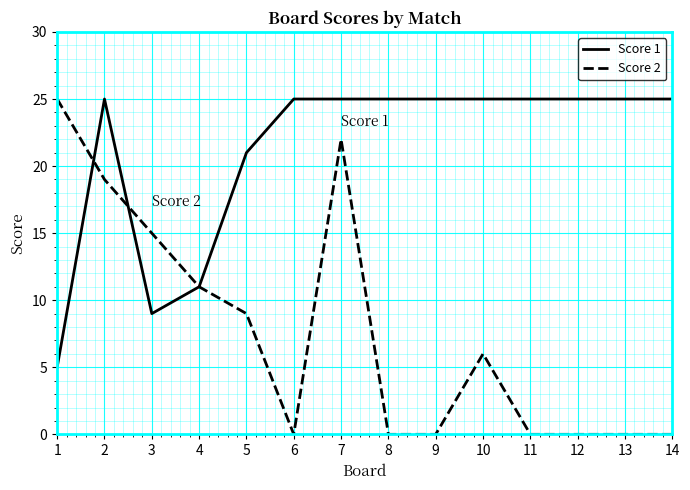

What is the sum of the Score 1 values at 4 and 12?

36